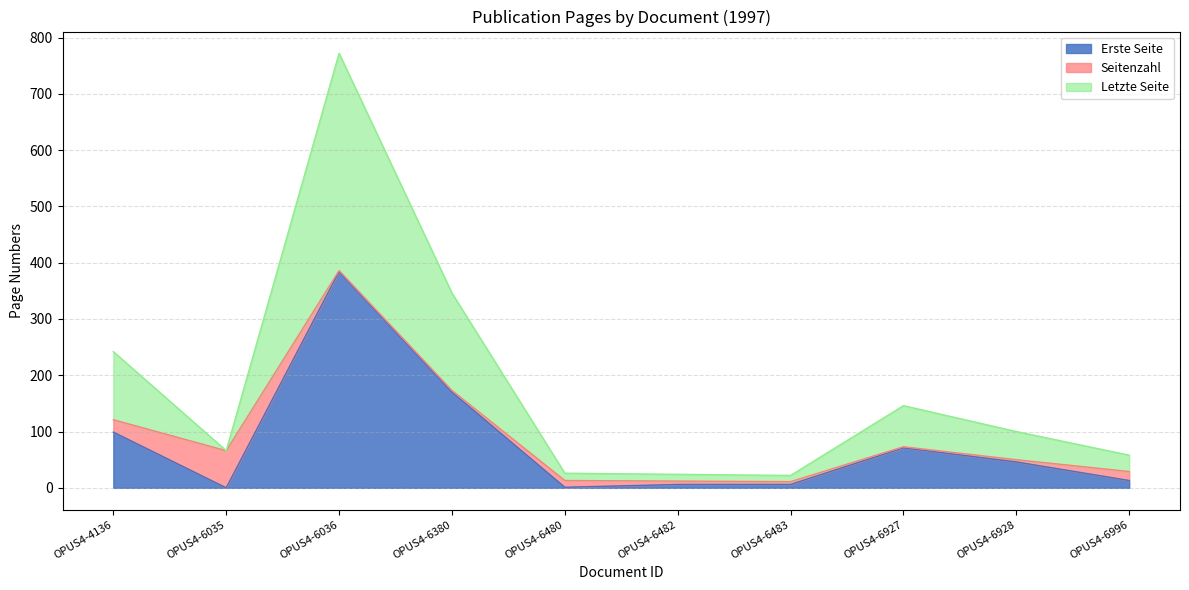

What is the total value across all series at OPUS4-6996?

58